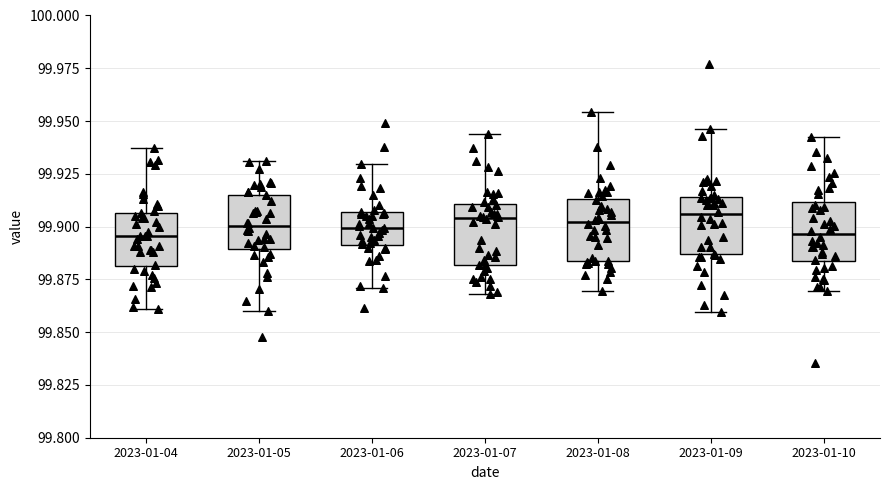

Reading left to right, read every box against the y-axis: the position of its median line, the range the box covers, and the ends of its whiskers. The values are not printed on the chart, so give them approximately, as read against the axis.

2023-01-04: median 99.895, box 99.880 to 99.905, whiskers 99.860 to 99.935
2023-01-05: median 99.900, box 99.890 to 99.915, whiskers 99.860 to 99.930
2023-01-06: median 99.900, box 99.890 to 99.905, whiskers 99.870 to 99.930
2023-01-07: median 99.905, box 99.880 to 99.910, whiskers 99.870 to 99.945
2023-01-08: median 99.900, box 99.885 to 99.915, whiskers 99.870 to 99.955
2023-01-09: median 99.905, box 99.885 to 99.915, whiskers 99.860 to 99.945
2023-01-10: median 99.895, box 99.885 to 99.910, whiskers 99.870 to 99.940